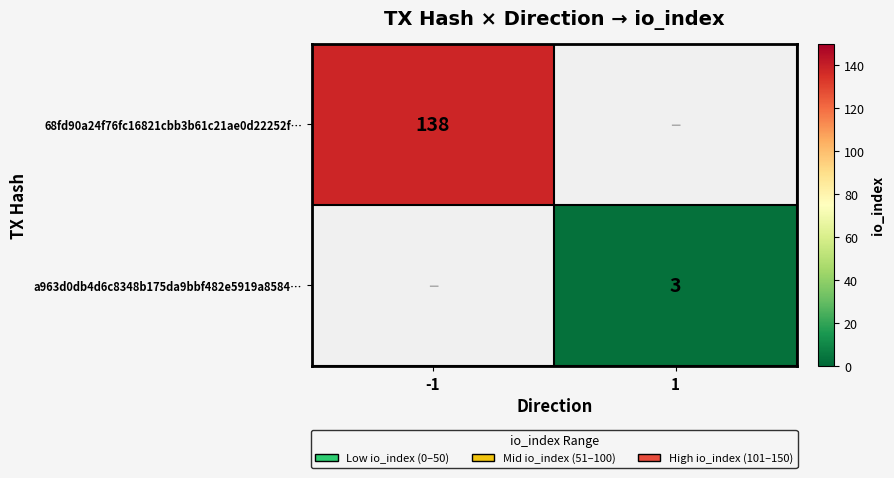

Which has a higher value, -1 or 1?

-1